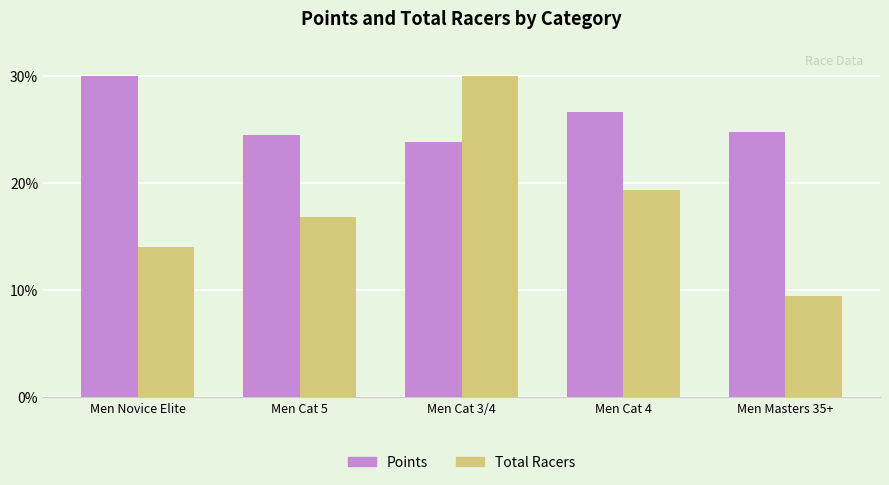

Rank the series by their average value, from highest to lowest.

Points, Total Racers